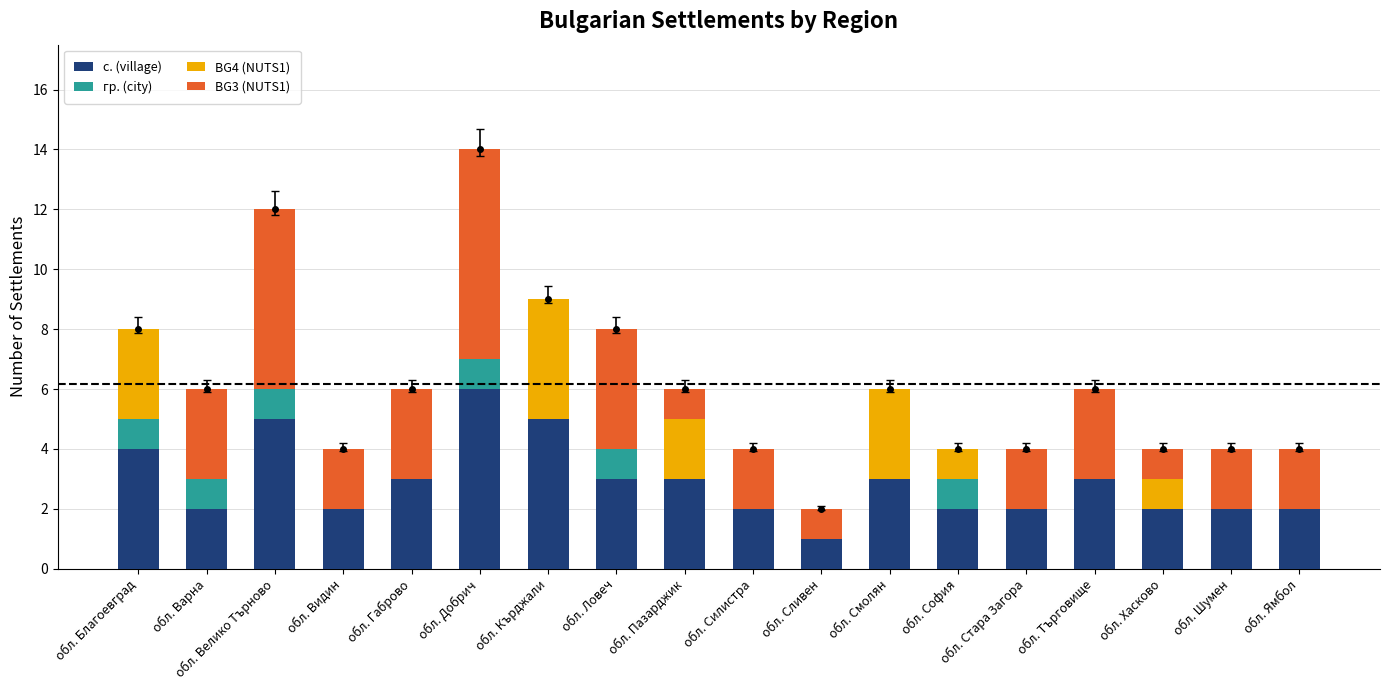

What are all the series names shown in the legend?

с. (village), гр. (city), BG4 (NUTS1), BG3 (NUTS1)